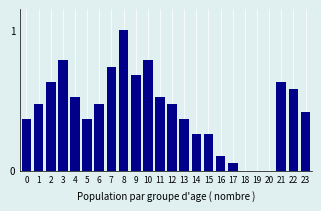

The value at 19 is 0.0. True or false?

True